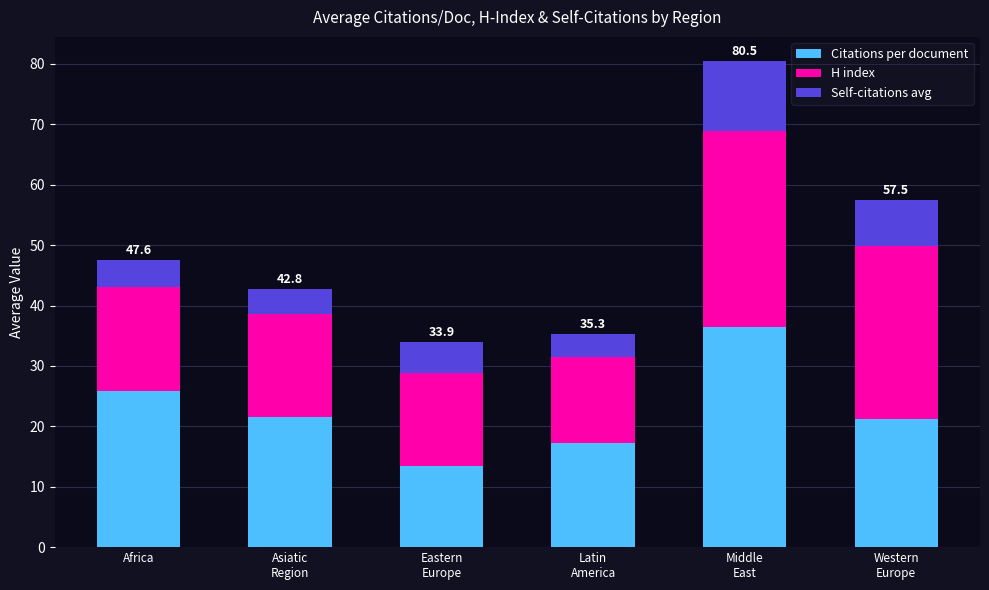

What is the maximum value for Citations per document?

36.5